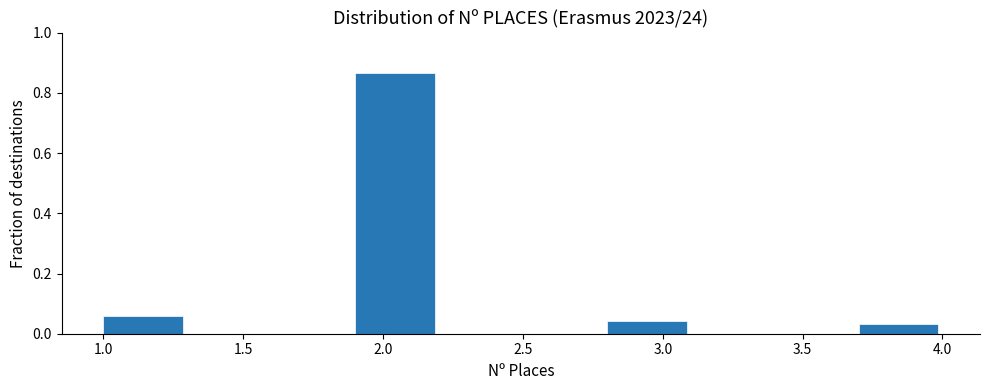

How tall is the bar that spans 2.8 to 3.1 on the x-axis? The values are not printed on the chart, so give them approximately, as read against the axis.

0.04